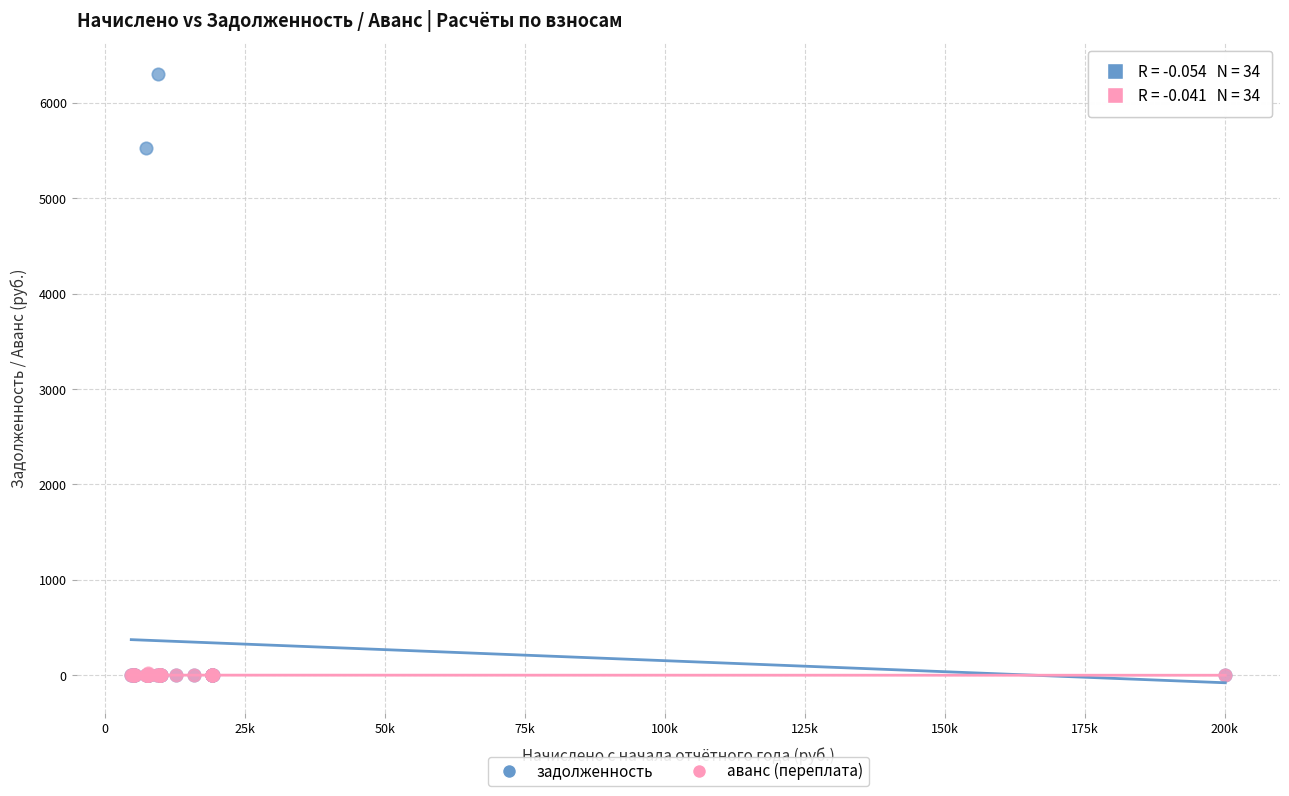

Across all series, what Y value is closest to 3153?

5529.6